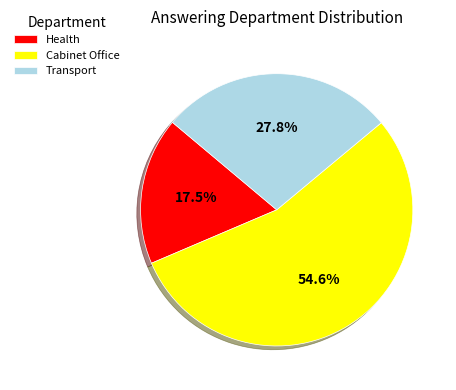

Is it true that Health is 5% of the pie?

False